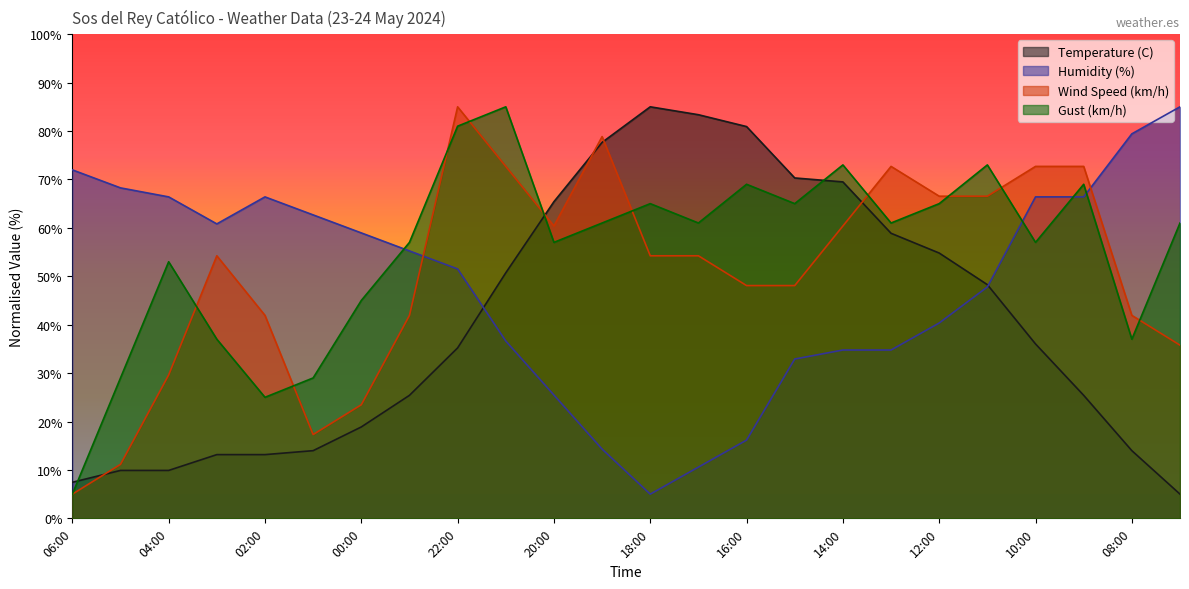

Which series has the widest spread of values?

Temperature (C)